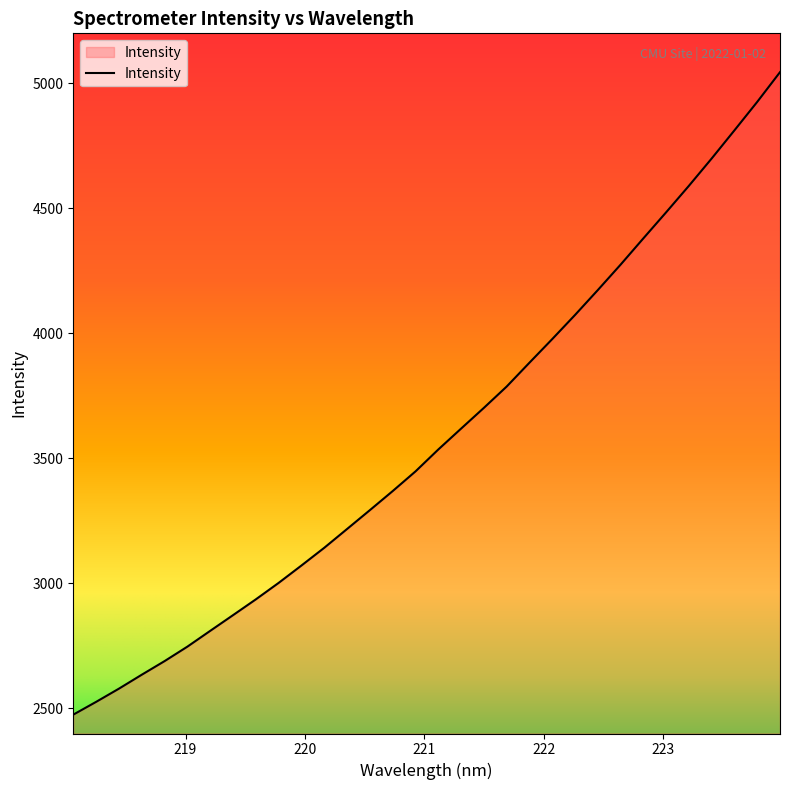

What is the greatest value displayed?

5044.7